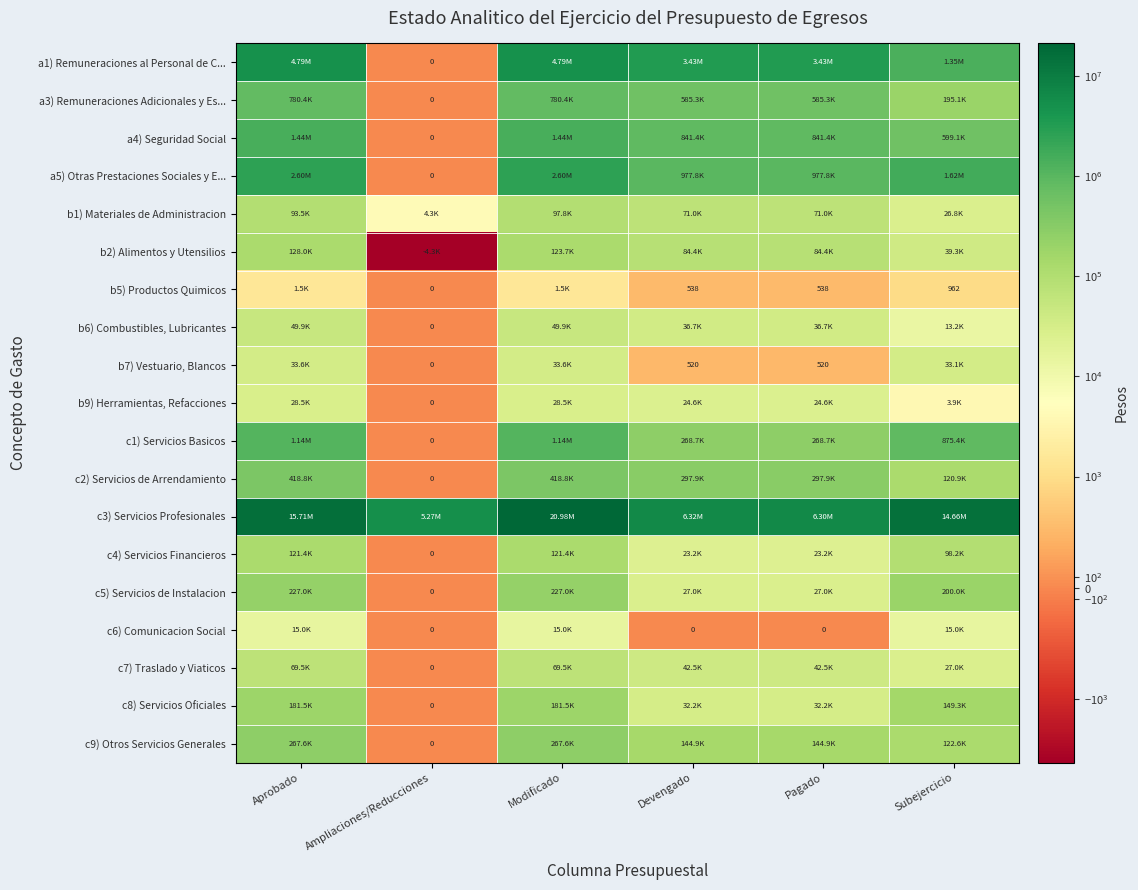

How many values in the c9) Otros Servicios Generales series exceed 144950?

2